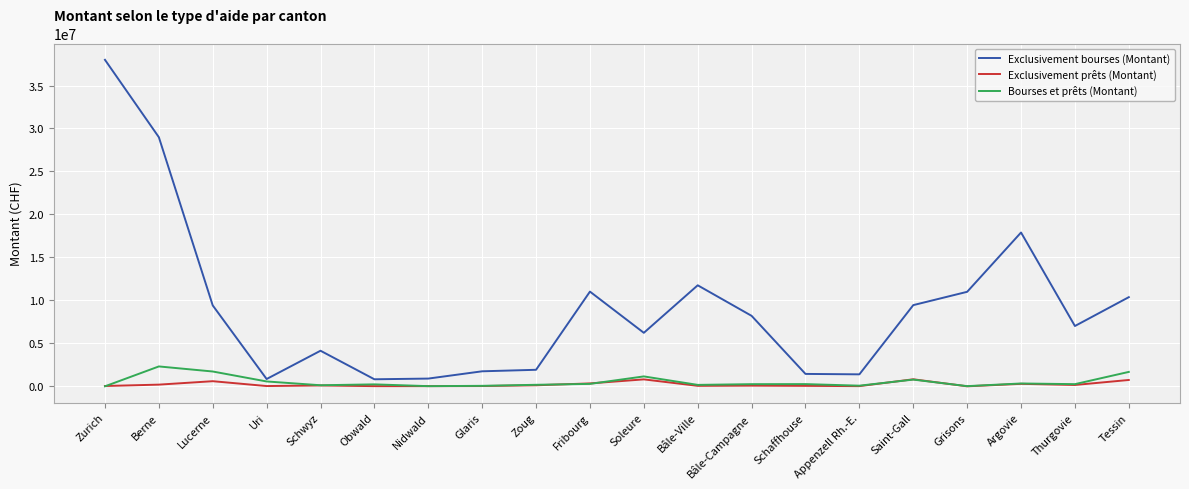

At which category is the sum across all series the highest?

Zurich